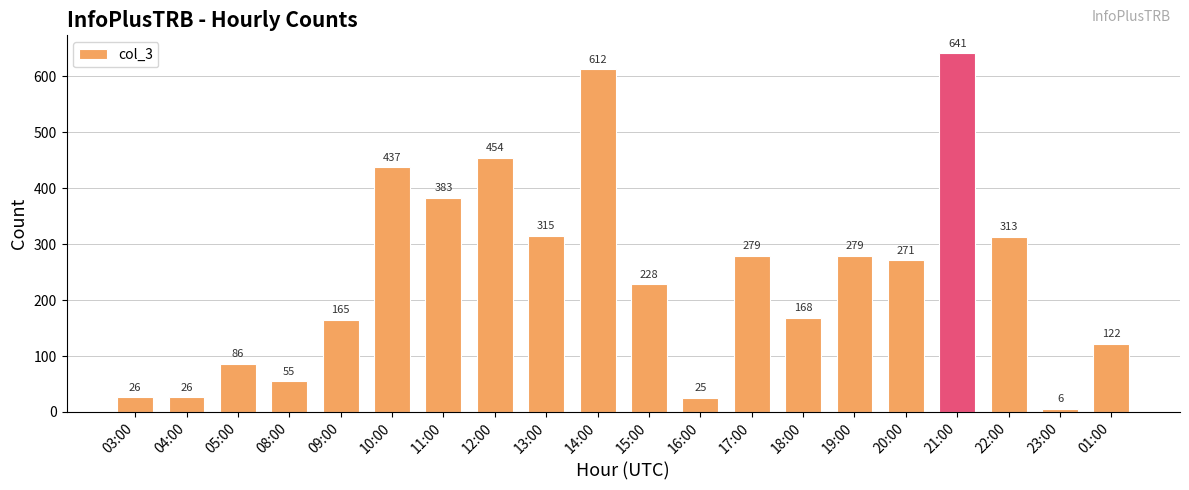

Reading left to right, extract all data points from this chart.

26	26	86	55	165	437	383	454	315	612	228	25	279	168	279	271	641	313	6	122